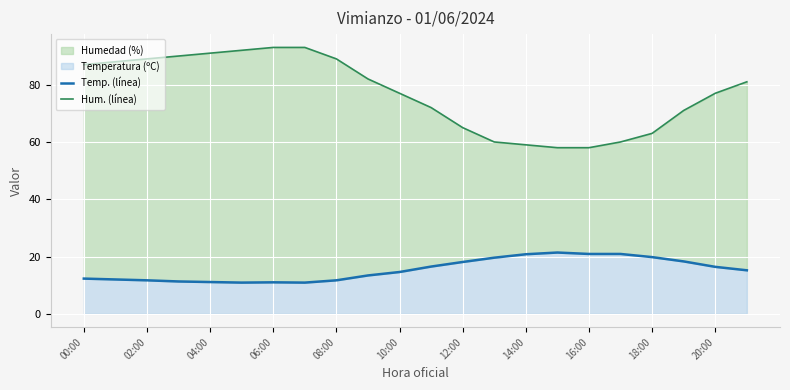

What is the maximum value for Temperatura (ºC) line?

21.4